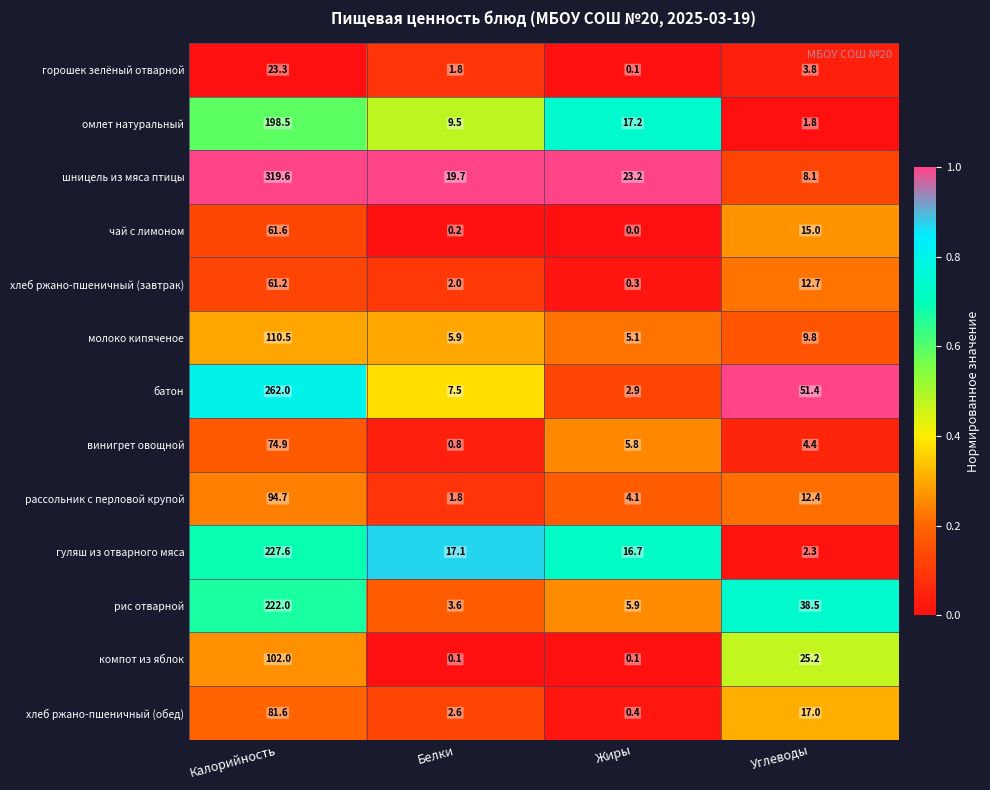

Which label corresponds to the smallest value in the chart?

Жиры